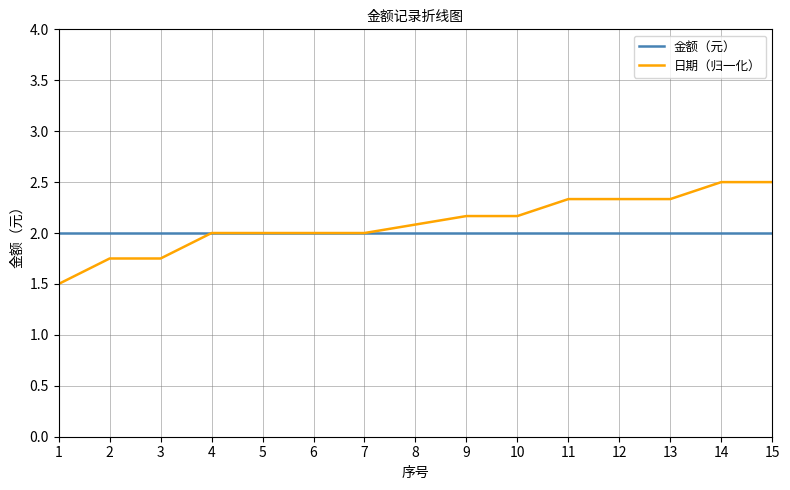

Which series has the largest total across all categories?

日期（归一化）